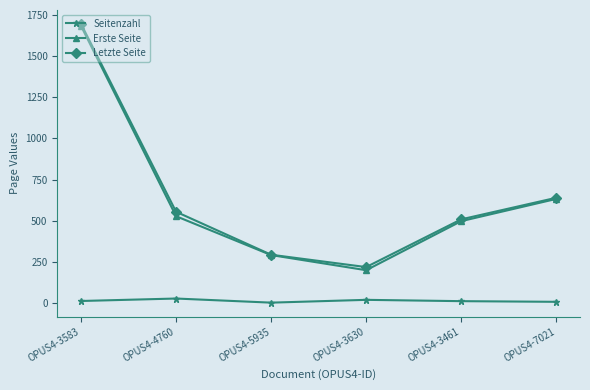

True or false: Letzte Seite has more than 0 interior local peaks.

False